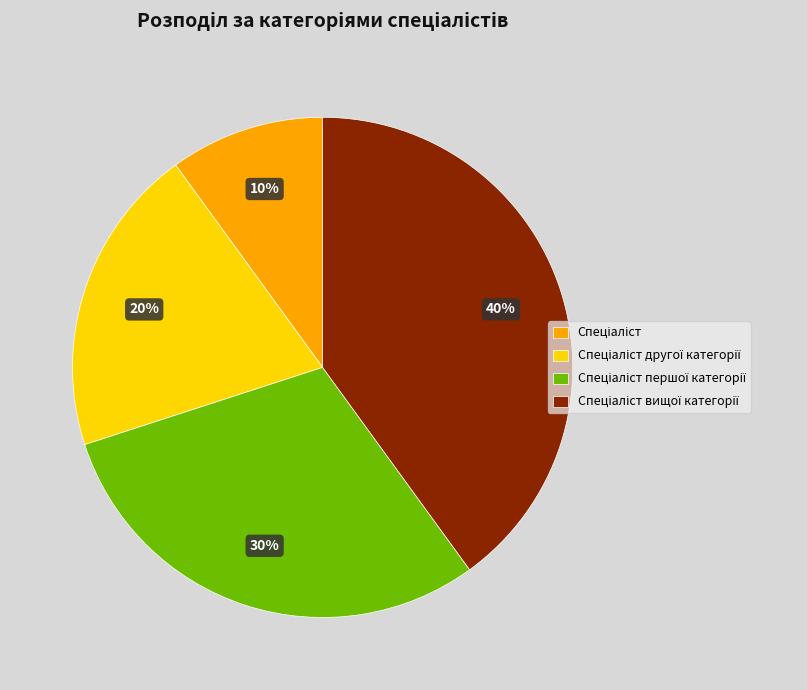

Is there any slice that represents more than half of the pie?

No